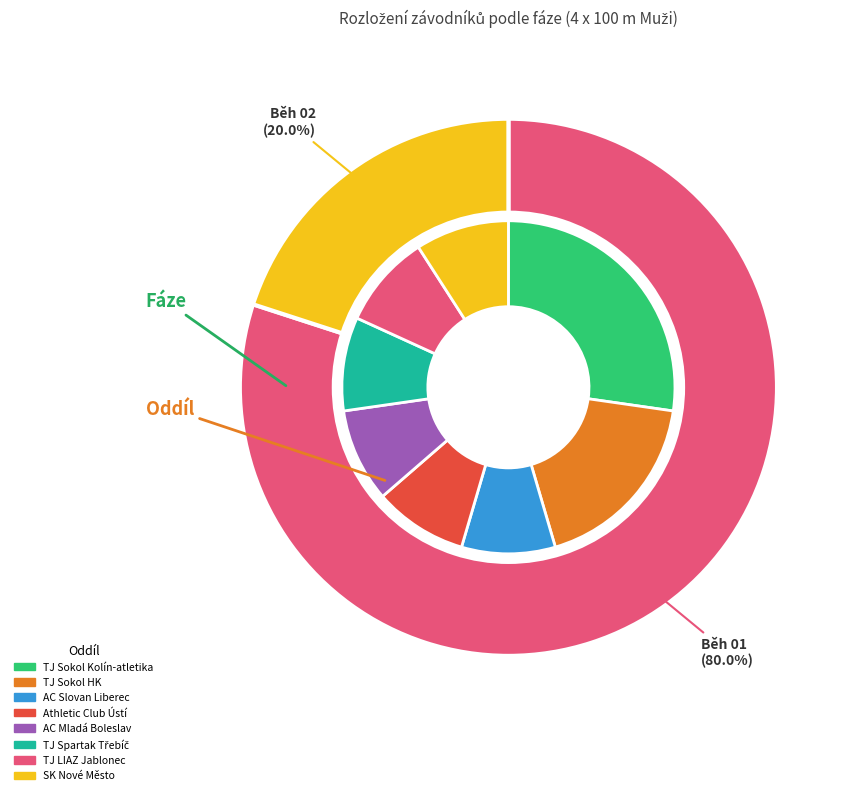

To the nearest percent, what percentage of the pie is Běh 01?

80%